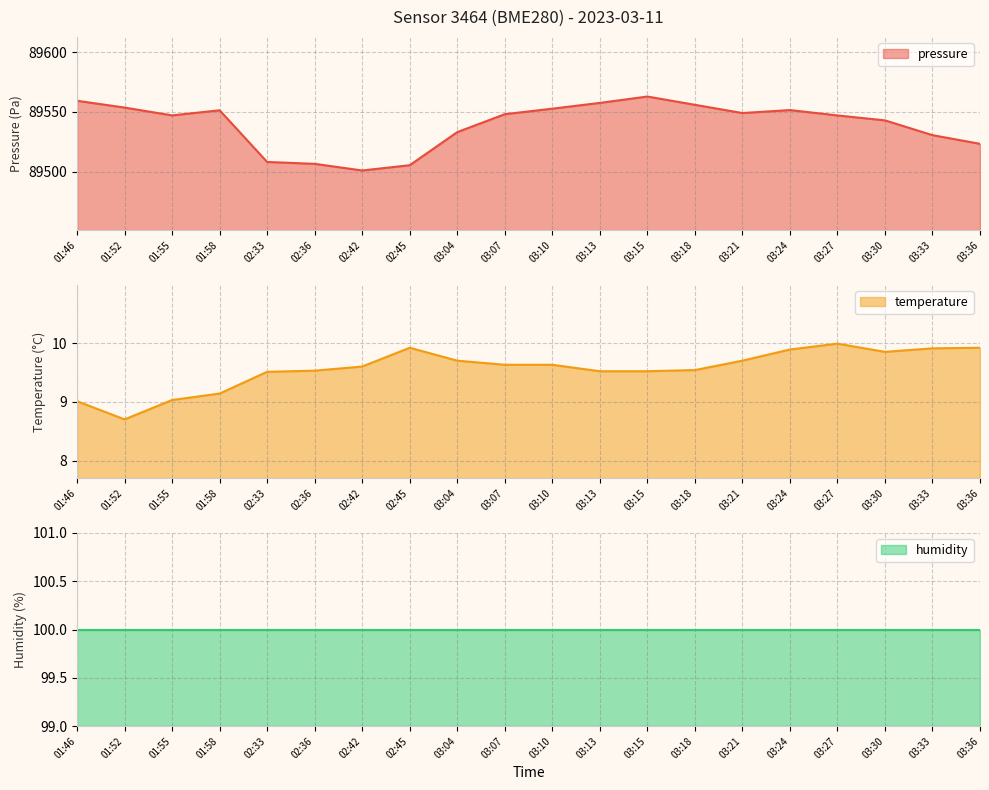

True or false: pressure has a value of 25040.9 at 01:52.

False